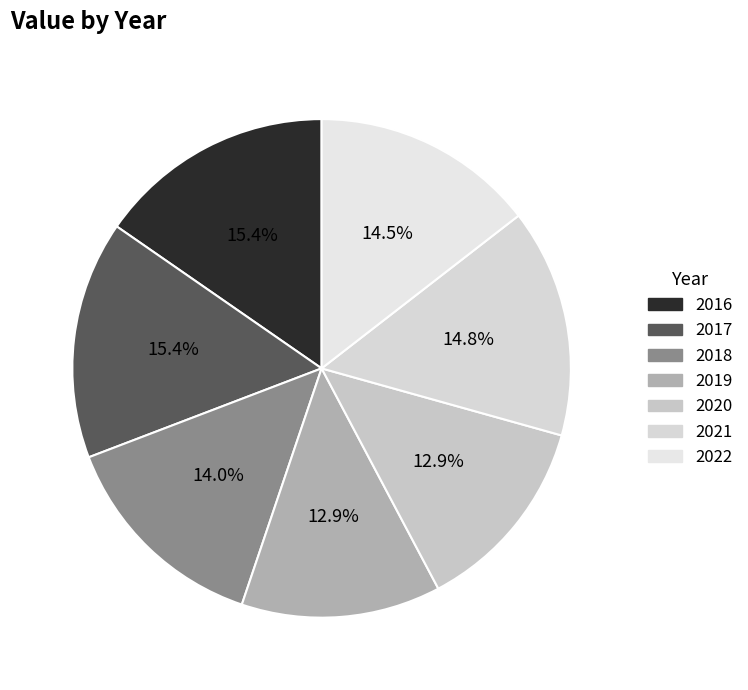

Which has a higher value, 2018 or 2020?

2018